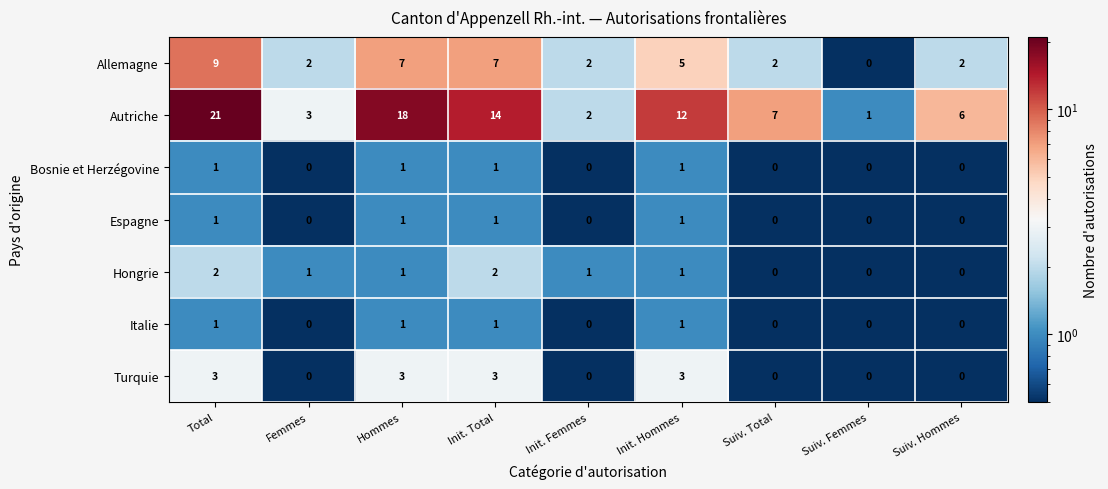

How many series are shown in this chart?

7